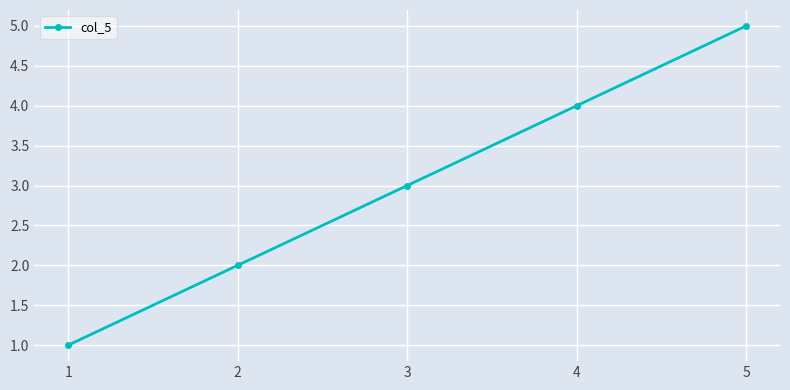

What is the minimum value shown in the chart?

1